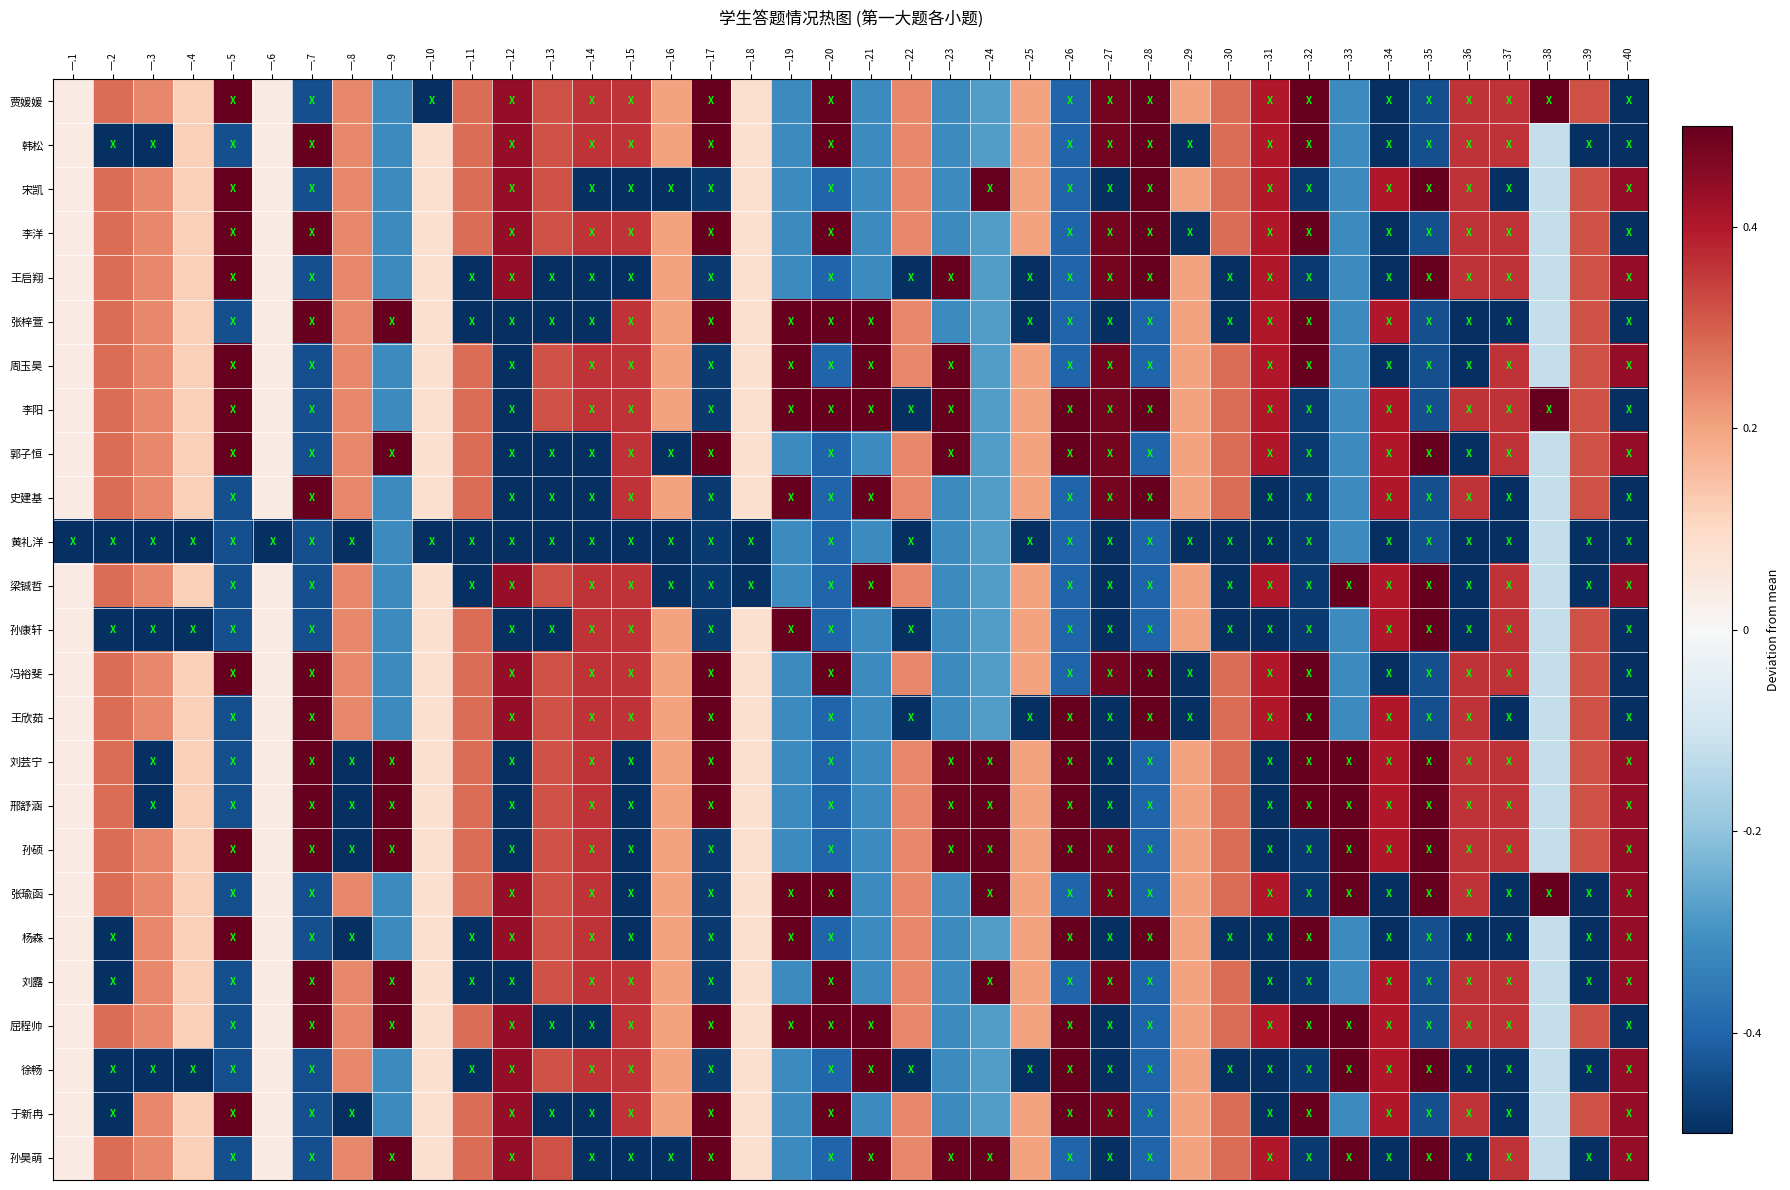

Rank the series by their maximum value, from lowest to highest.

黄礼洋, 韩松, 李洋, 冯裕斐, 王欣茹, 于新冉, 王启翔, 张梓萱, 周玉昊, 郭子恒, 史建基, 梁铖哲, 孙康轩, 杨森, 屈程帅, 徐畅, 宋凯, 刘芸宁, 邢舒涵, 孙硕, 刘露, 孙昊萌, 贾媛媛, 李阳, 张瑜函